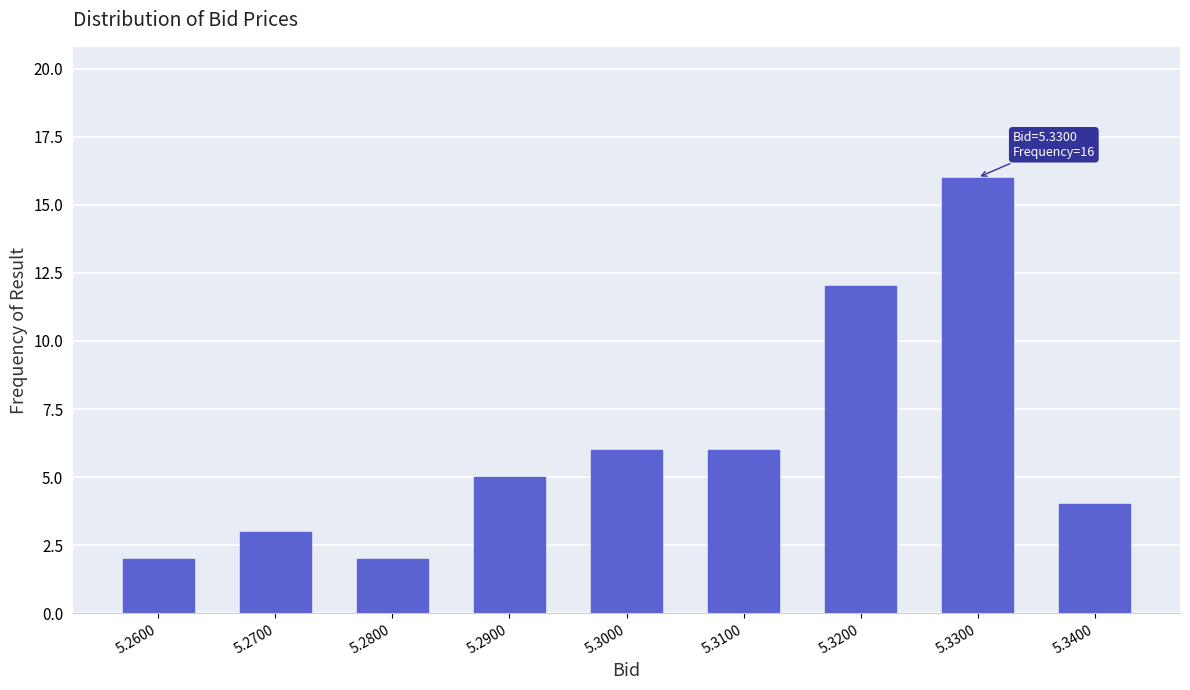

Reading right to left, transcribe all the data shown in this chart.

5.3400=4	5.3300=16	5.3200=12	5.3100=6	5.3000=6	5.2900=5	5.2800=2	5.2700=3	5.2600=2